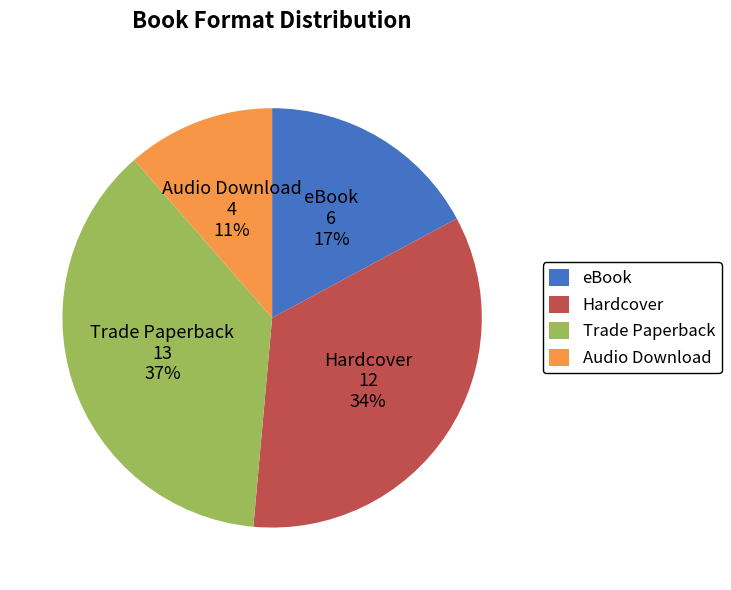

To the nearest percent, what percentage of the pie is Audio Download?

11%